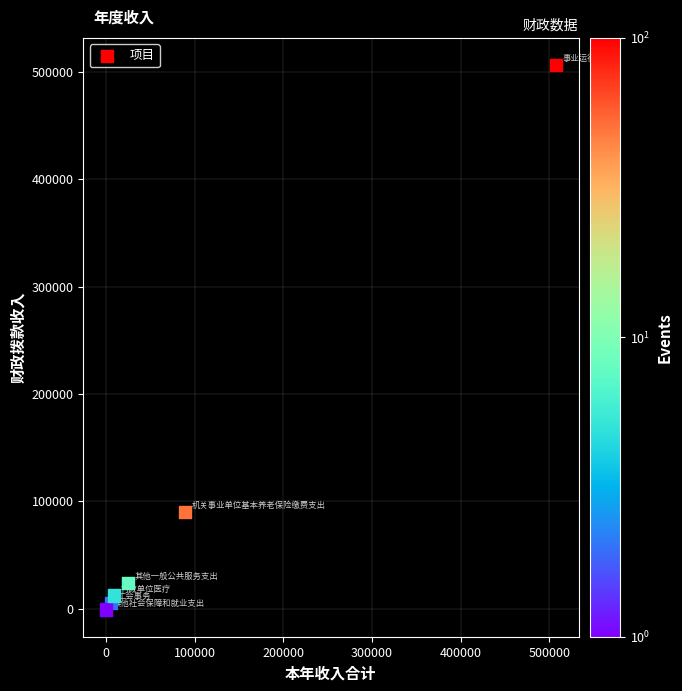

What is the average X value?

105853.8